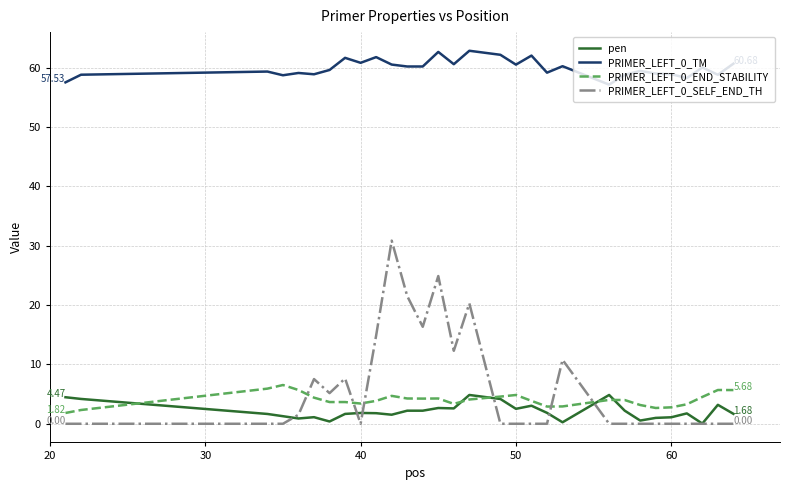

How many lines are shown in the chart?

4